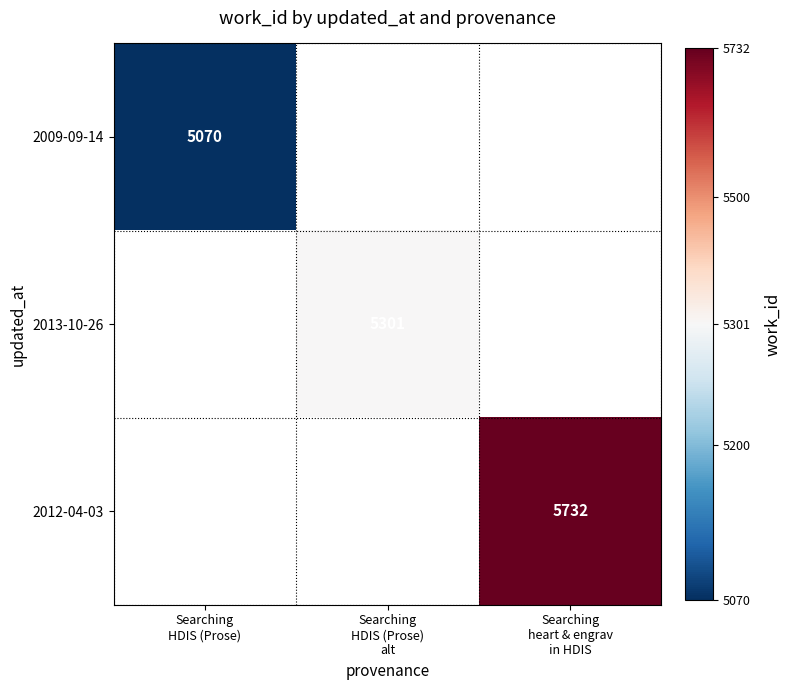

Which category has the lowest value in the 2009-09-14 series?

Searching HDIS (Prose)